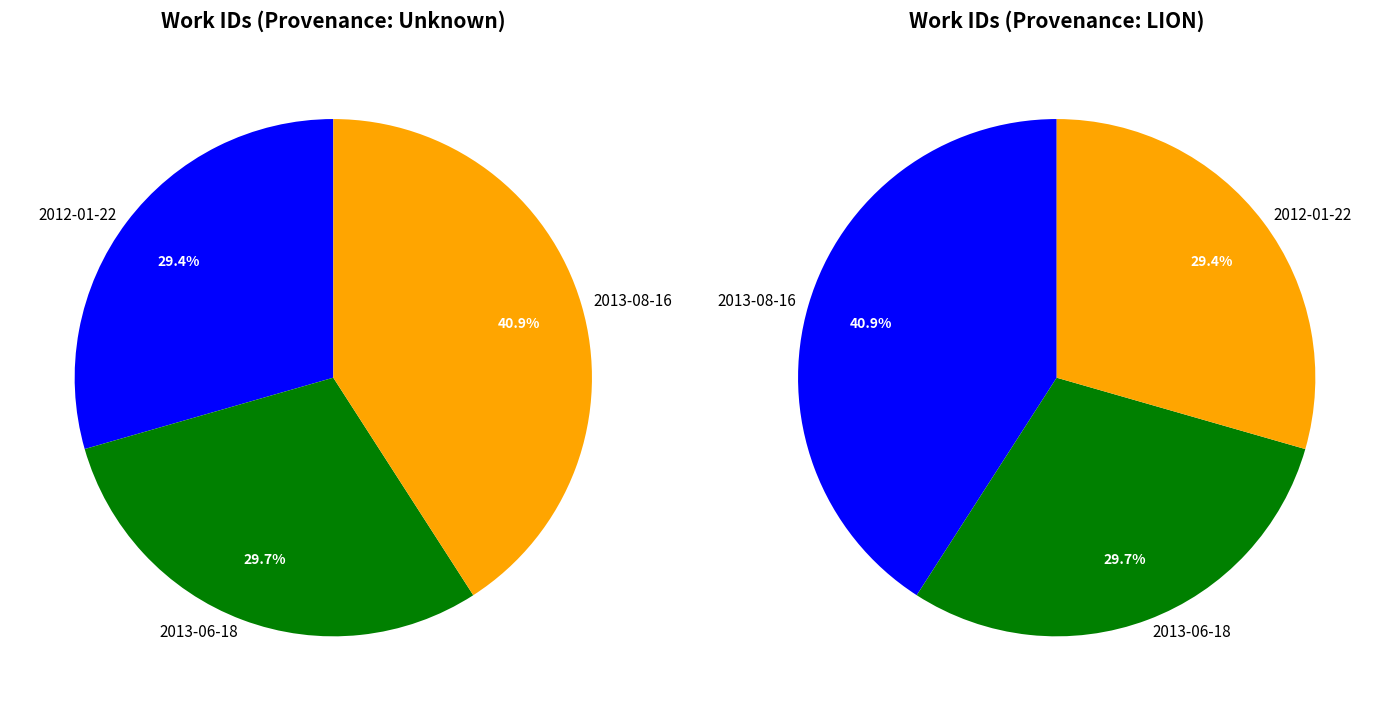

How many slices are in this pie chart?

3